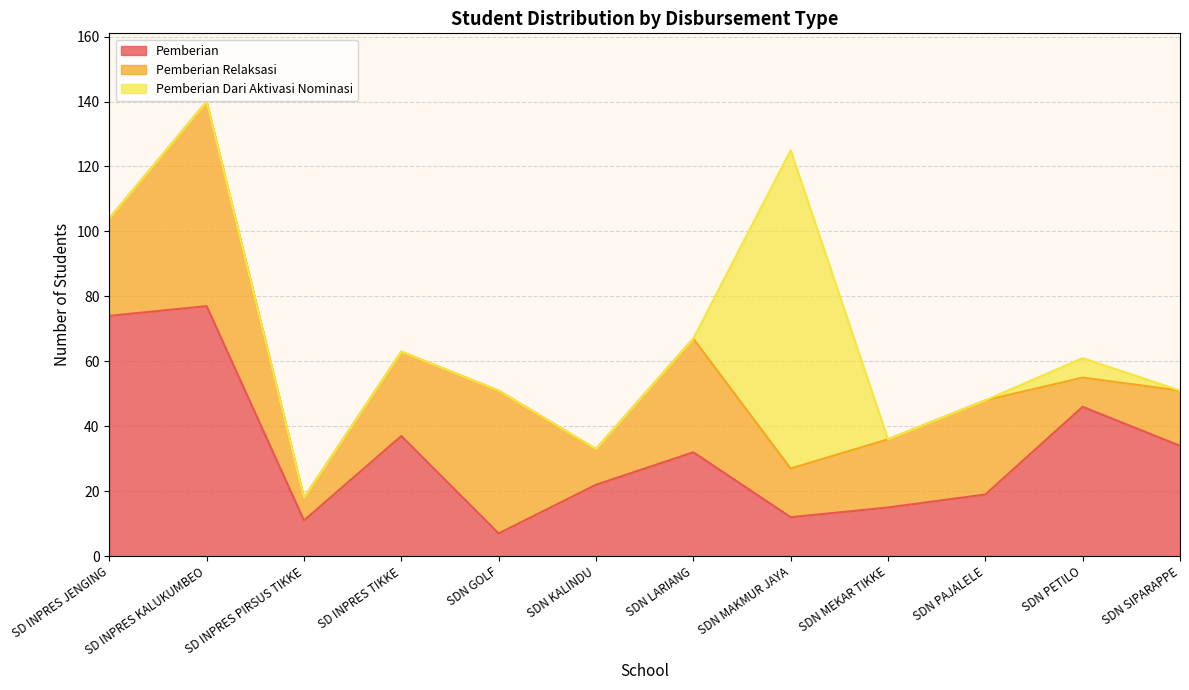

How many intersections are there between Pemberian and Pemberian Relaksasi?

4